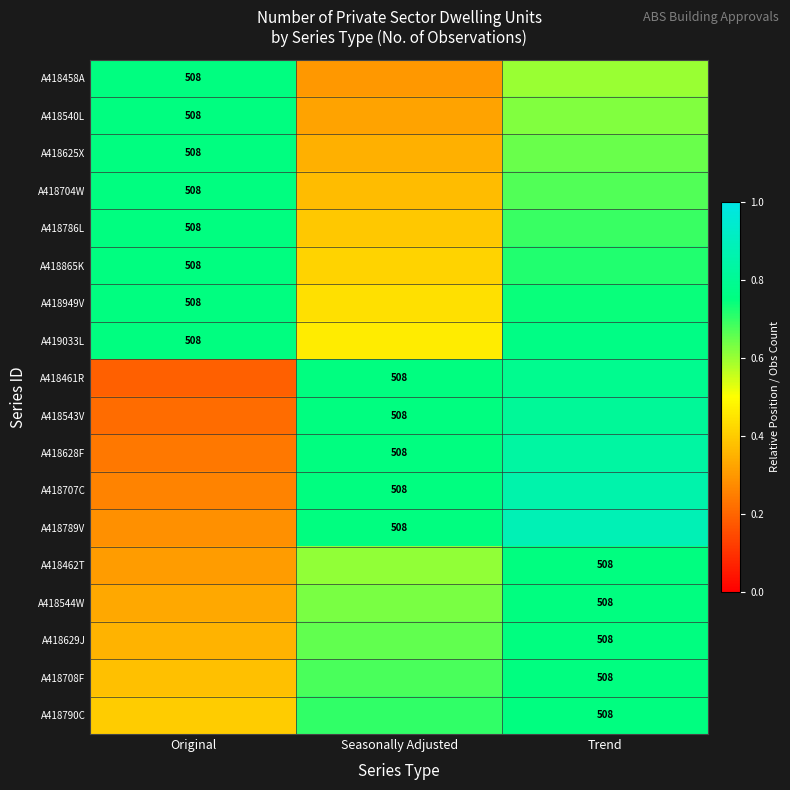

Which label corresponds to the smallest value in the chart?

Original